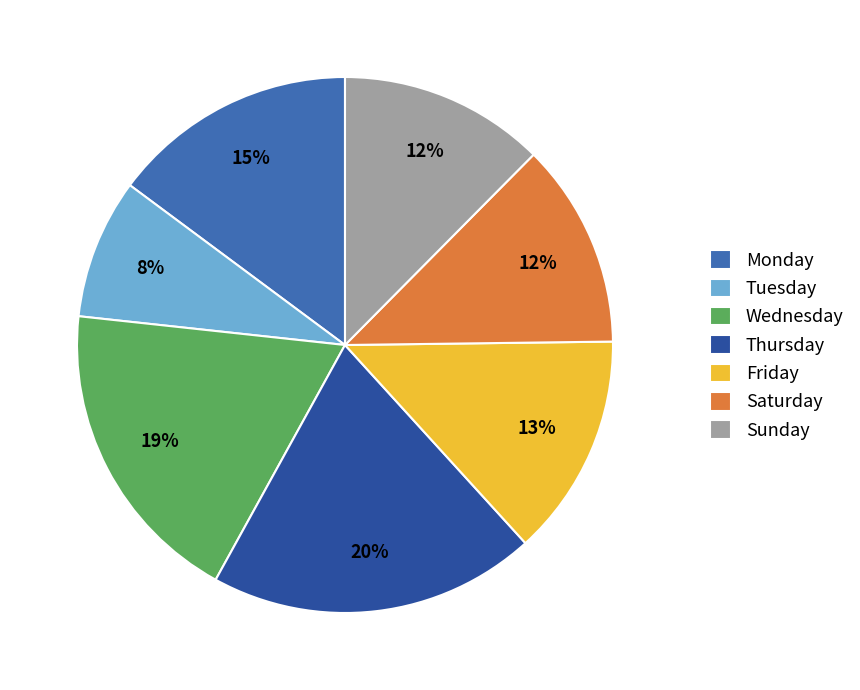

How many slices are in this pie chart?

7